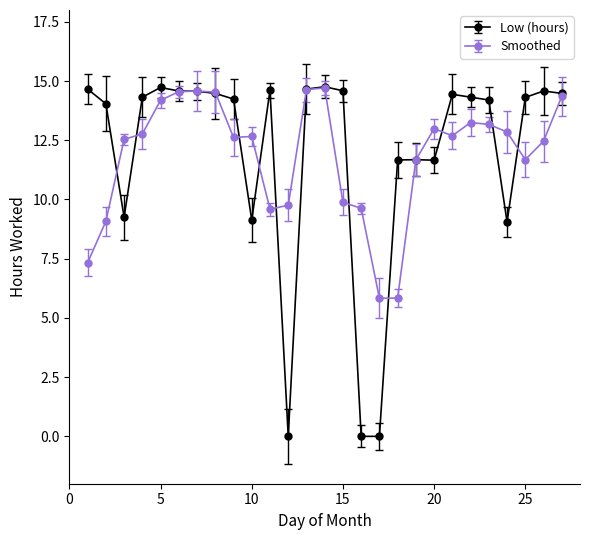

True or false: Smoothed has more than 1 points higher than both neighbors.

True